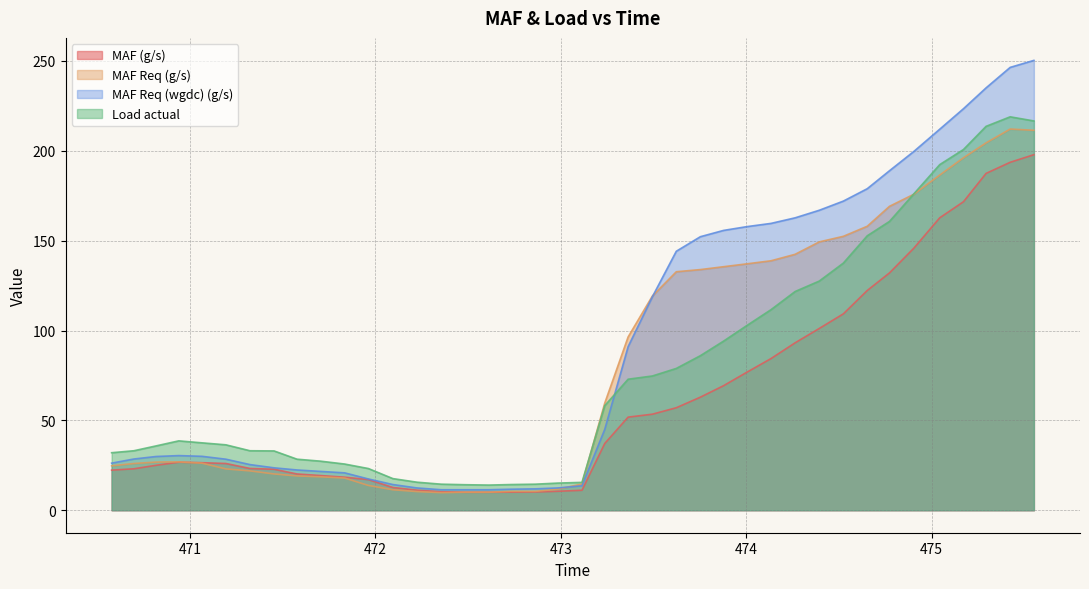

Which series has the largest range (max minus min)?

MAF Req (wgdc) (g/s)